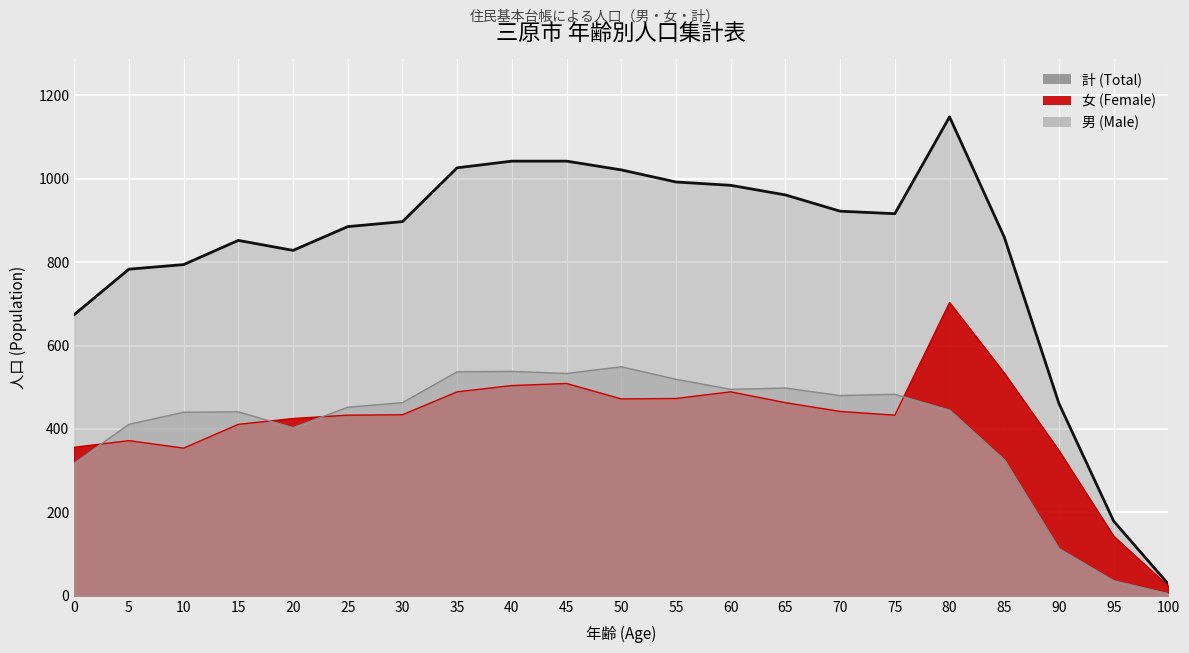

At 80, list the series in order from smallest to largest.

男 (Male), 女 (Female), 計 (Total)